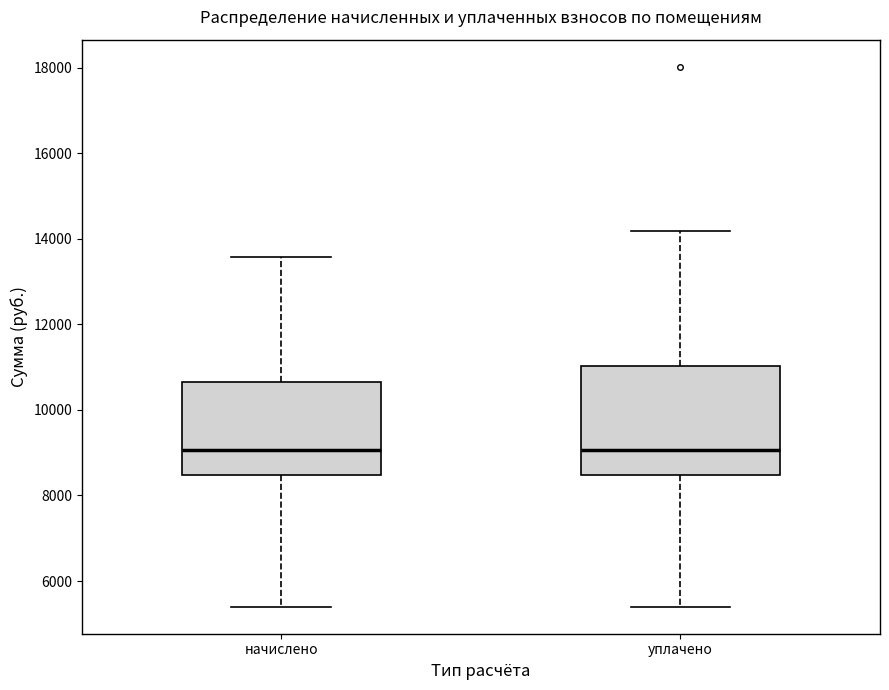

Reading left to right, read every box against the y-axis: the position of its median line, the range the box covers, and the ends of its whiskers. The values are not printed on the chart, so give them approximately, as read against the axis.

начислено: median 9000, box 8400 to 10600, whiskers 5400 to 13600
уплачено: median 9000, box 8400 to 11000, whiskers 5400 to 14200